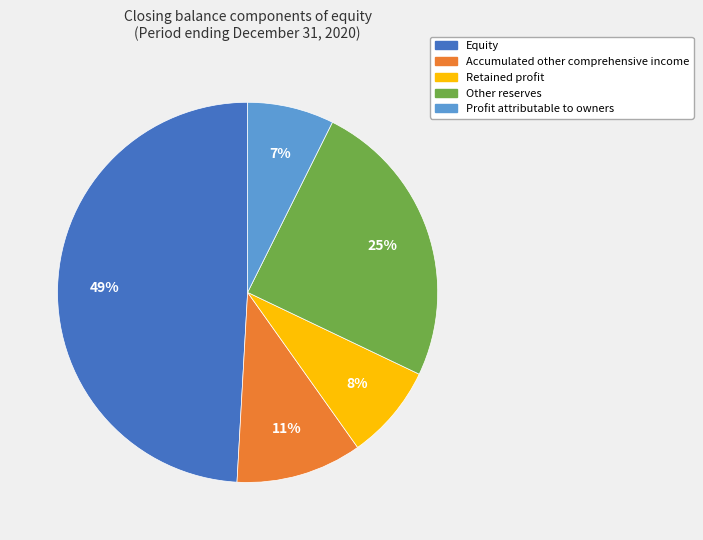

Rank the categories by value from lowest to highest.

Profit attributable to owners, Retained profit, Accumulated other comprehensive income, Other reserves, Equity